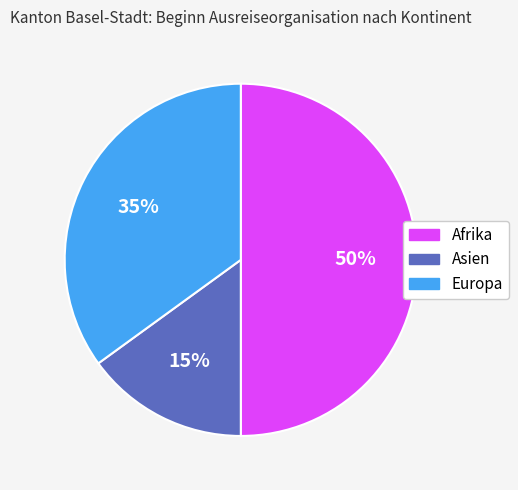

Is the sum of Afrika and Asien greater than half?

Yes